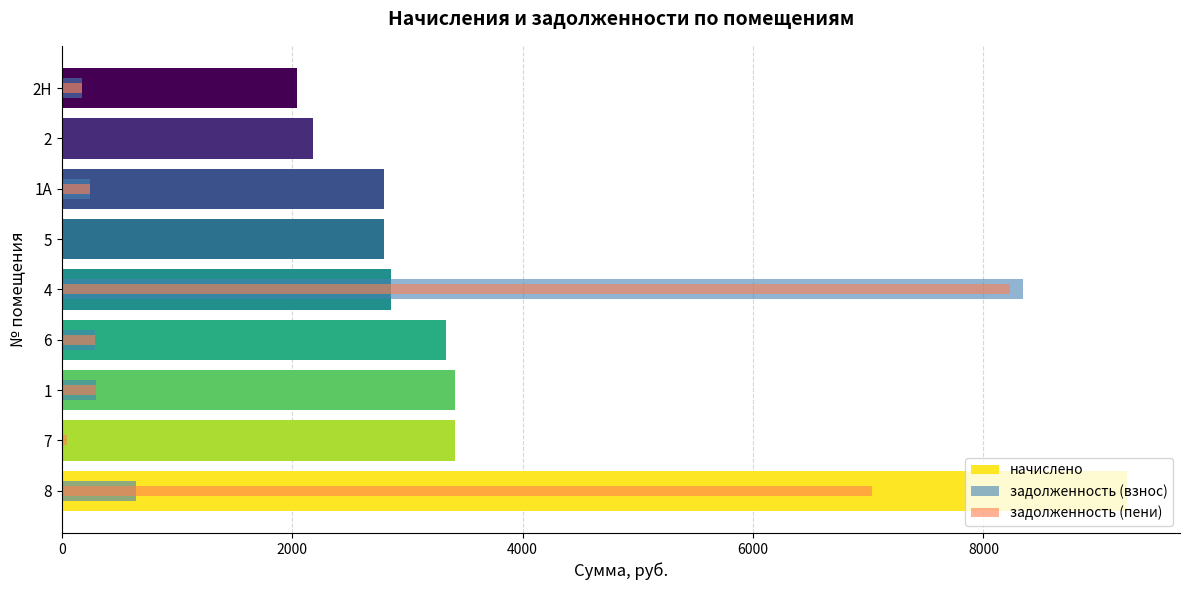

What is the sum of all задолженность (пени) values?

16329.4